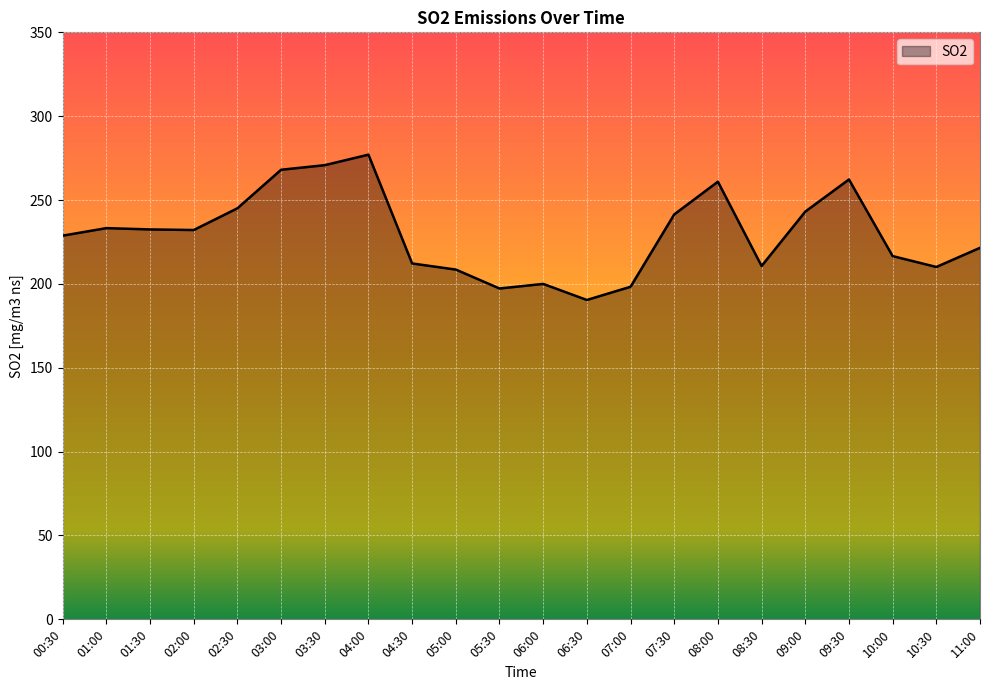

What position from the left is 01:30?

3